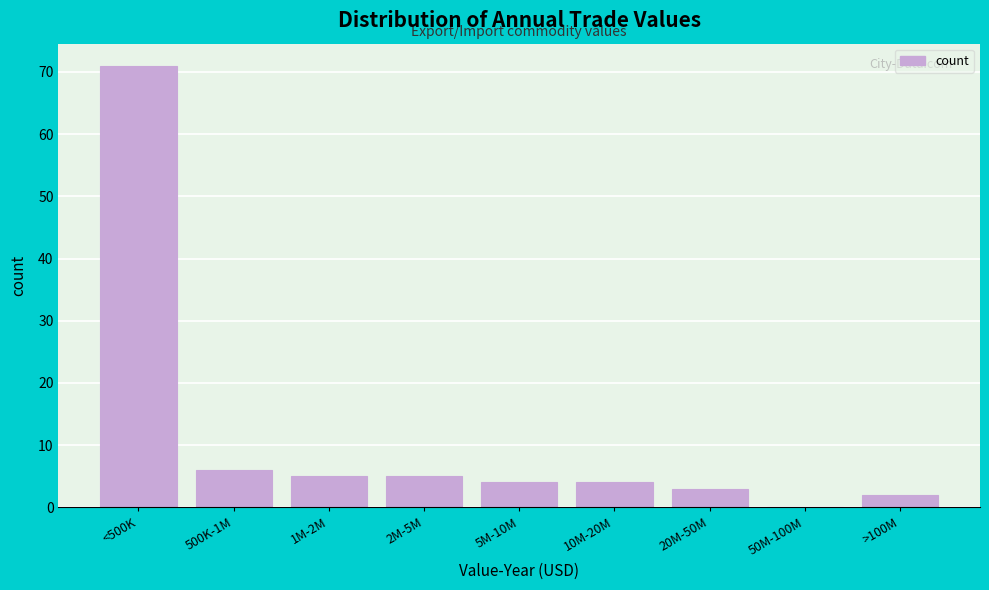

Reading right to left, what are all the values shown in this chart?

>100M=2	50M-100M=0	20M-50M=3	10M-20M=4	5M-10M=4	2M-5M=5	1M-2M=5	500K-1M=6	<500K=71